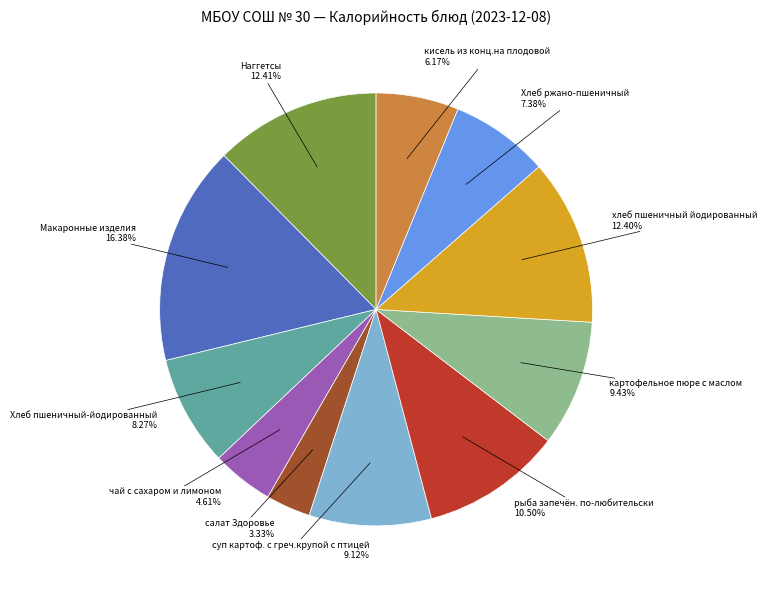

Is there any slice that represents more than half of the pie?

No